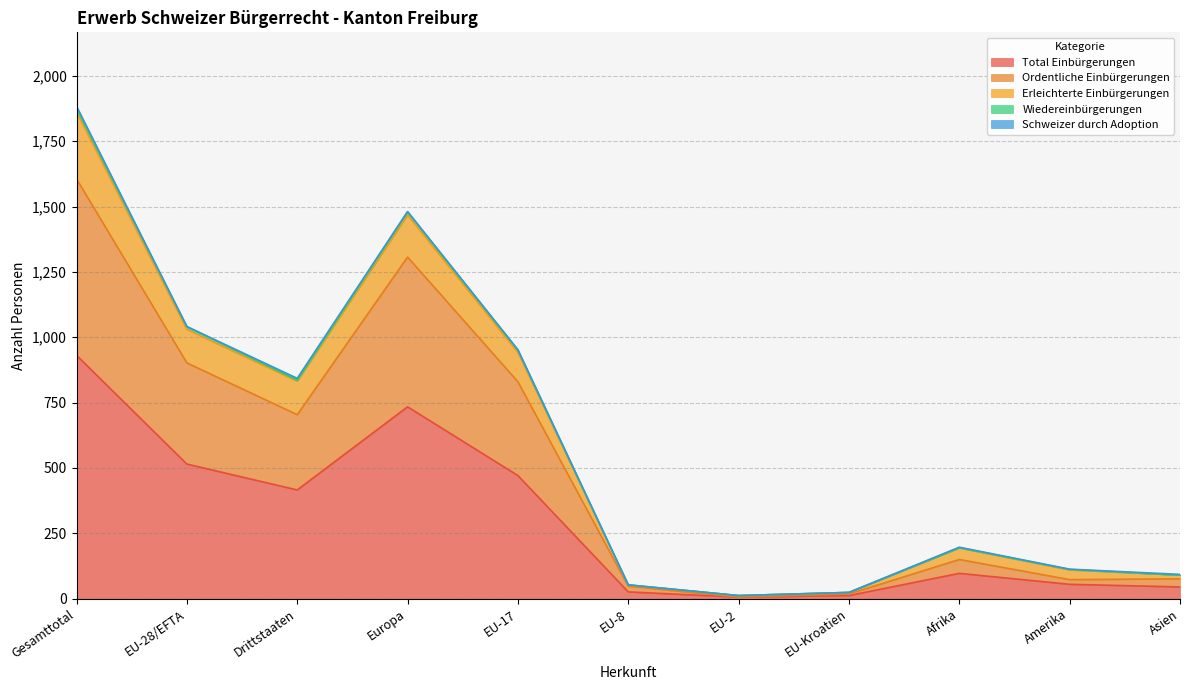

At which label does Erleichterte Einbürgerungen first exceed 197?

Gesamttotal